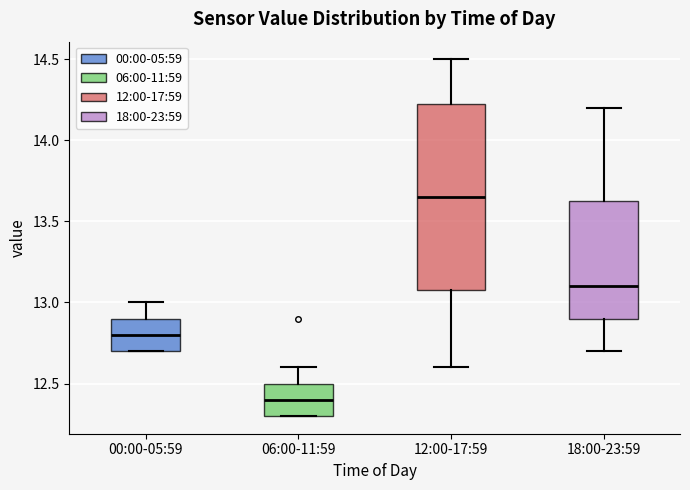

Which box has the lowest median line?

06:00-11:59